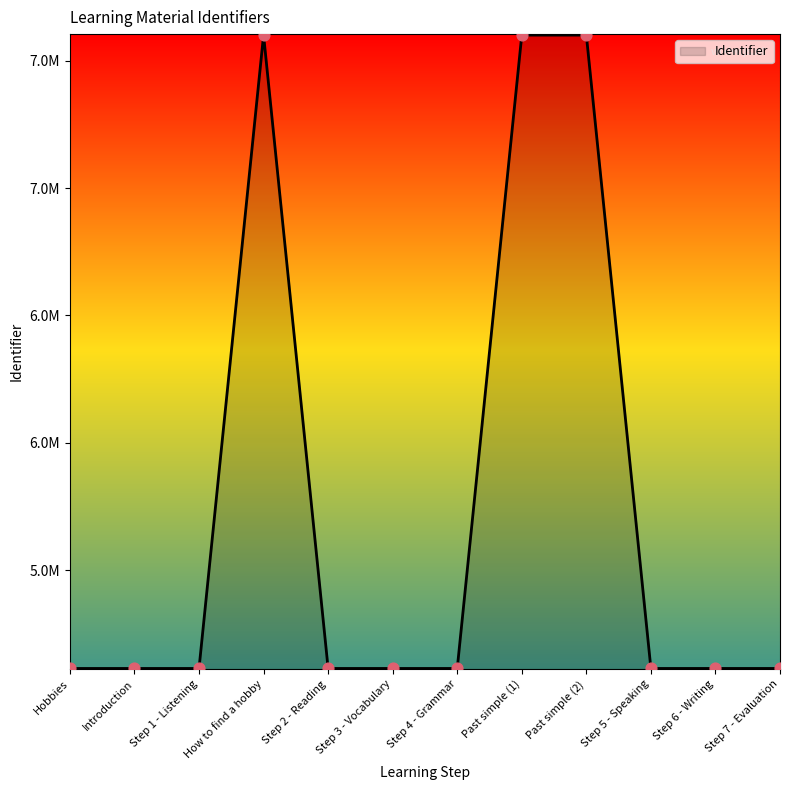

Which has a higher value, Introduction or Step 5 - Speaking?

Step 5 - Speaking